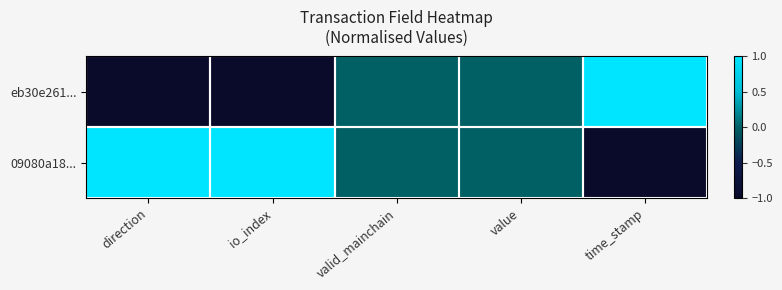

At which category is the sum across all series the highest?

direction